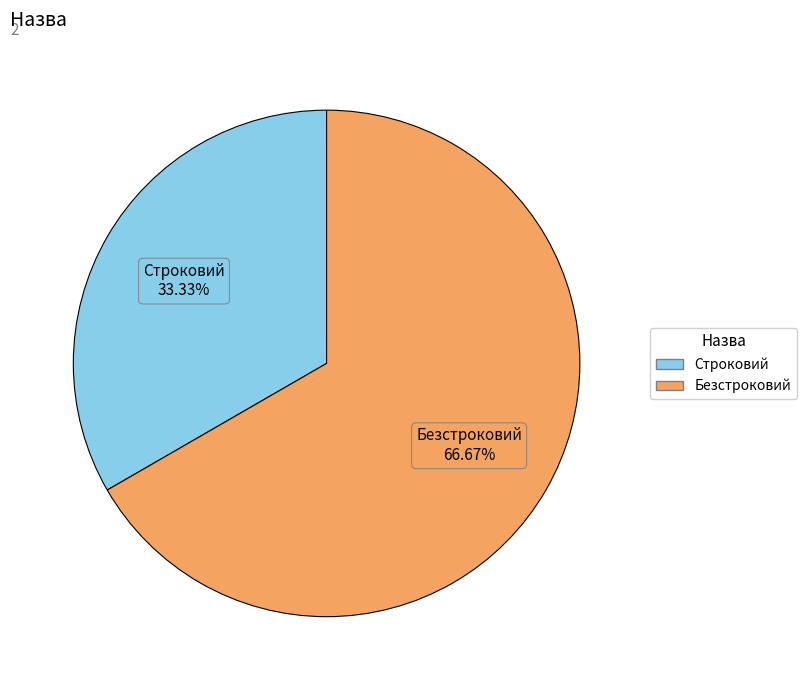

The Безстроковий slice represents 67% of the pie. True or false?

True